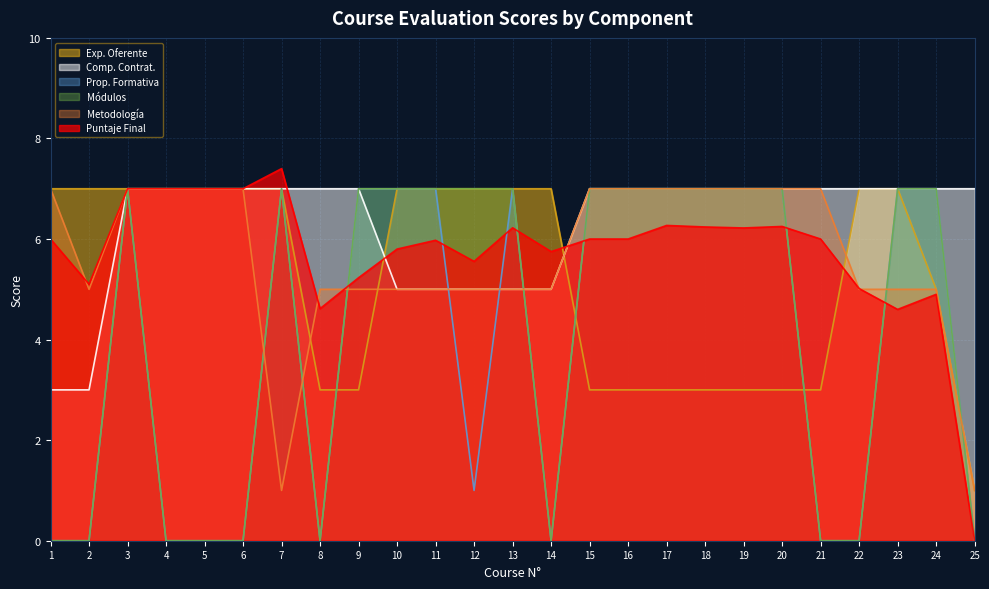

Is it true that Comp. Contrat. equals 9.8 at 6?

False